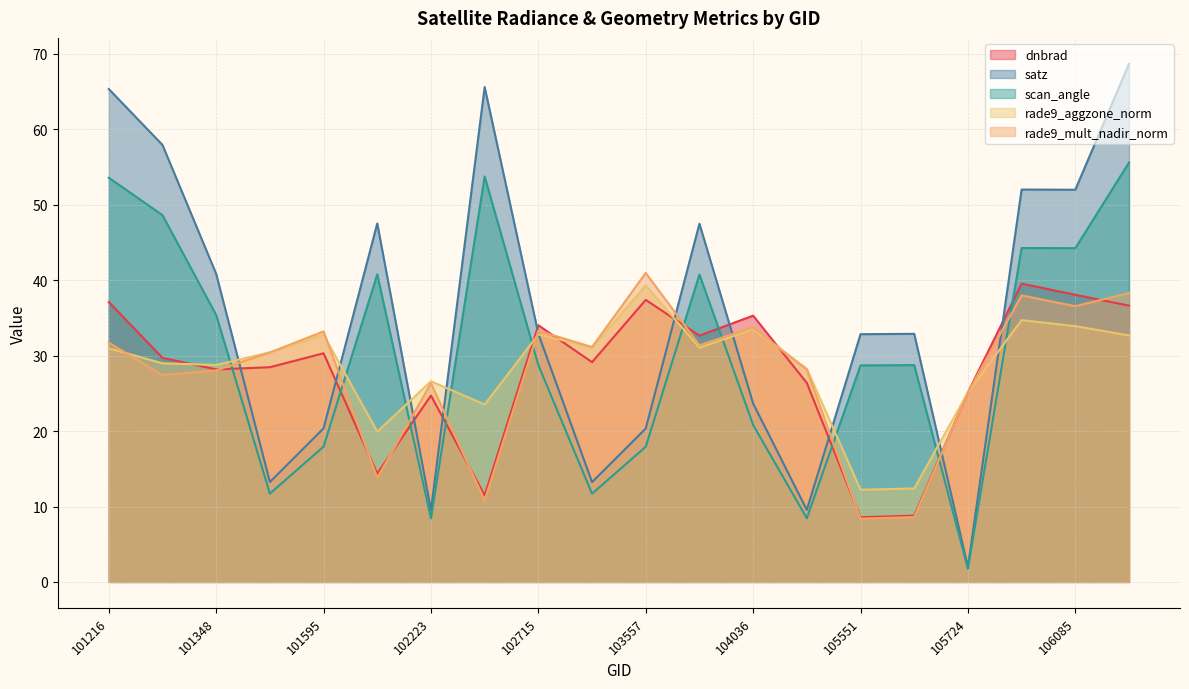

What is the difference between the maximum and second lowest values in the rade9_aggzone_norm series?

26.9